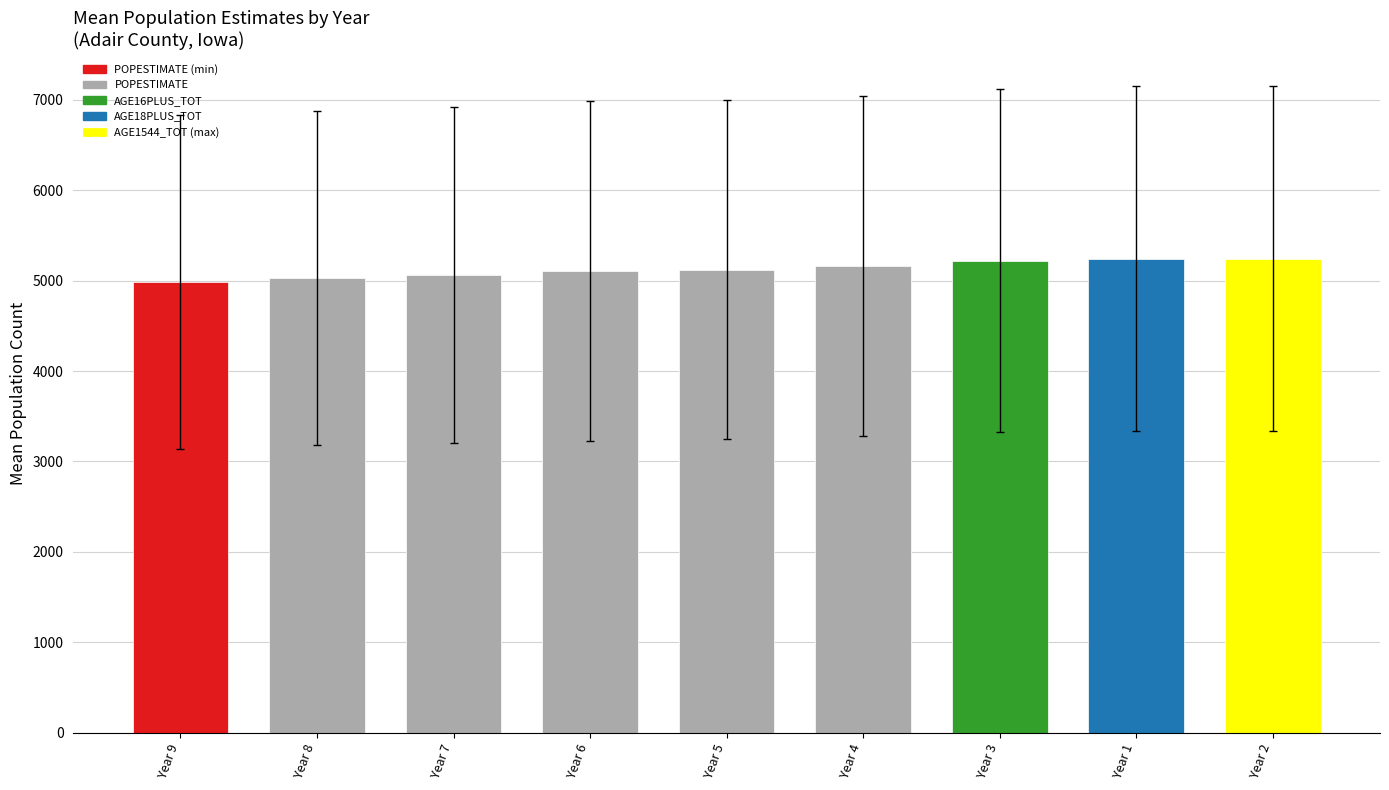

Which has a higher value, Year 1 or Year 7?

Year 1